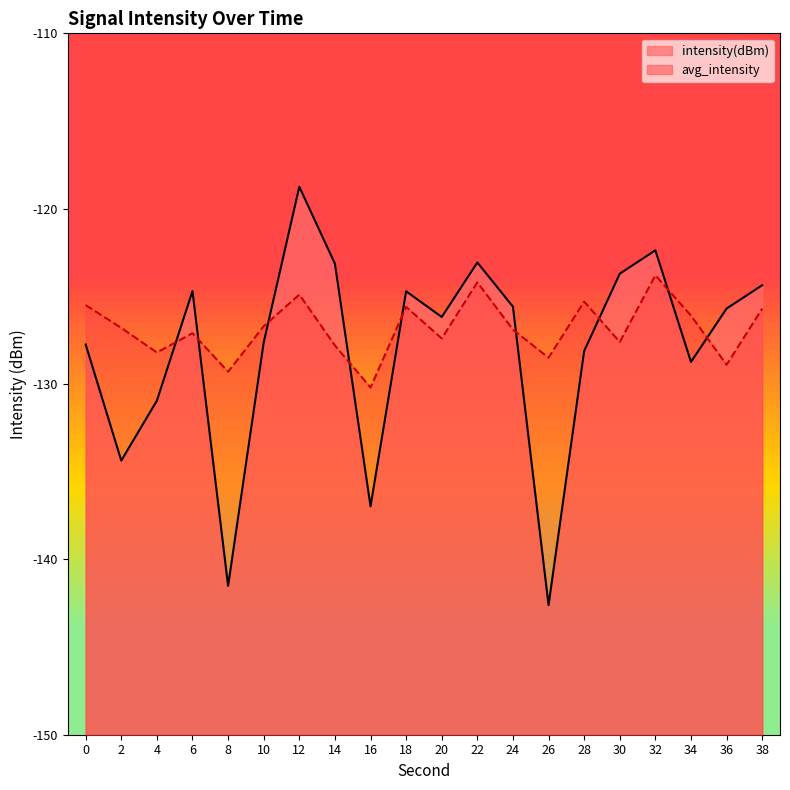

Where does the intensity(dBm) series first go above -125?

6